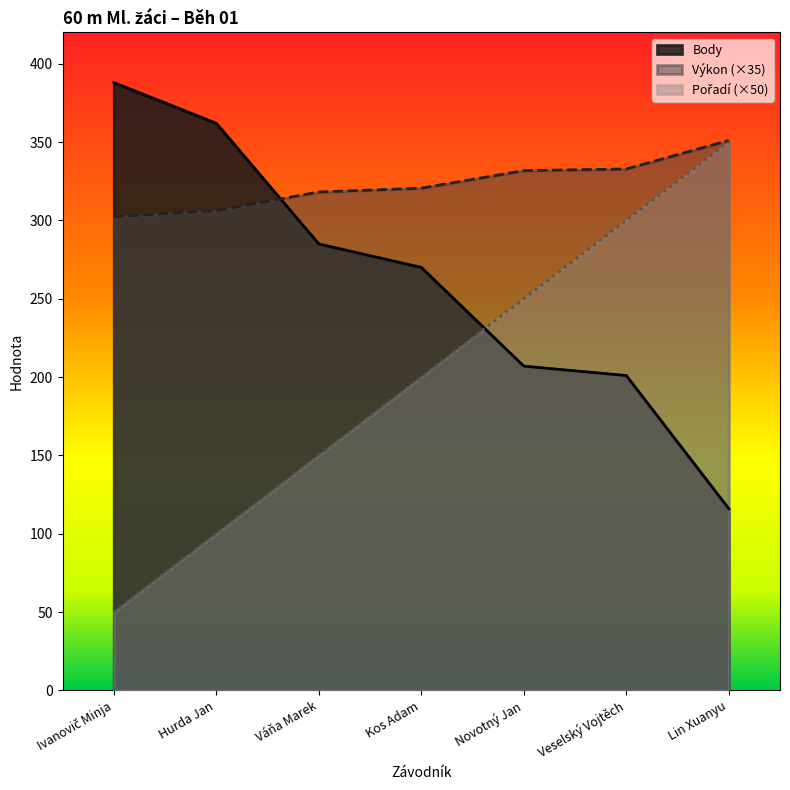

Which series has the largest total across all categories?

Výkon (×35)